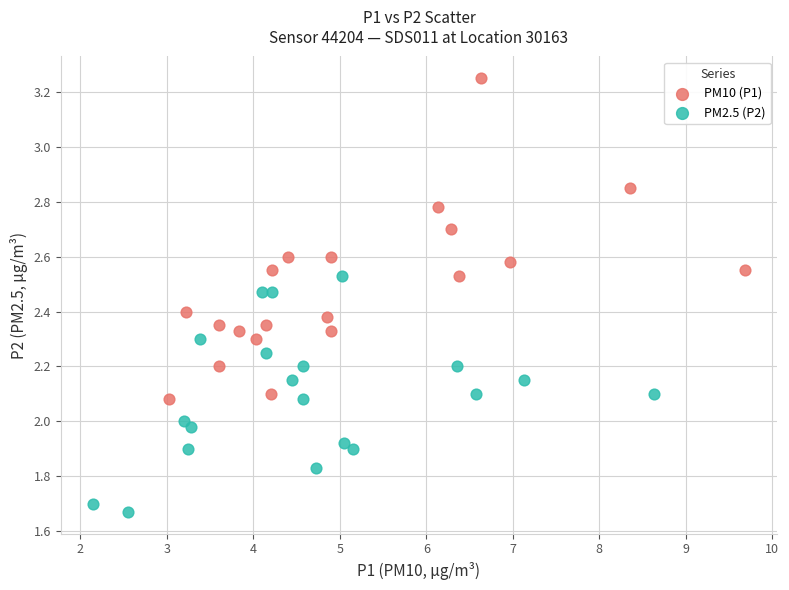

Which series has the largest Y range (max minus min)?

PM10 (P1)